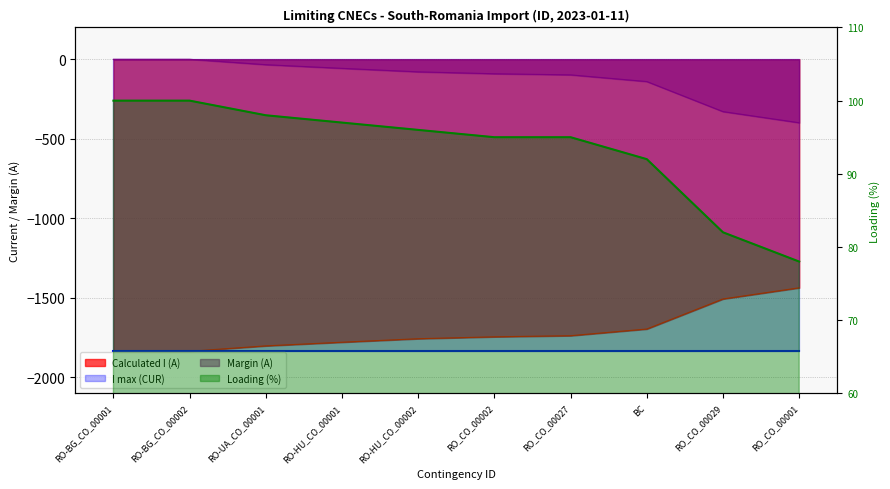

What position from the left is BC?

8